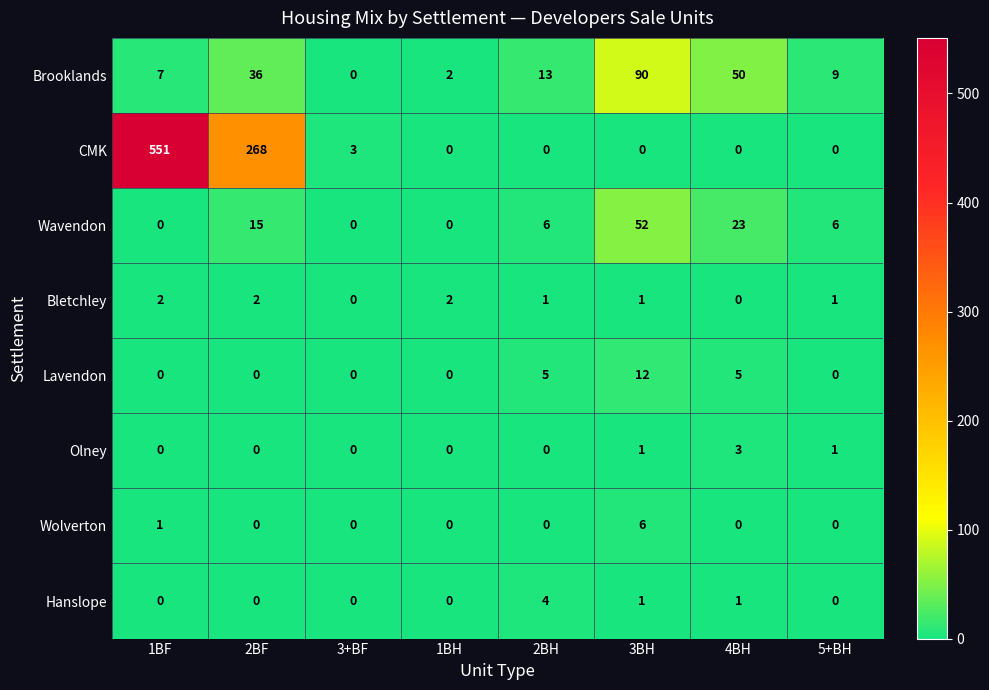

The Bletchley series shows 1 at 3BH. True or false?

True